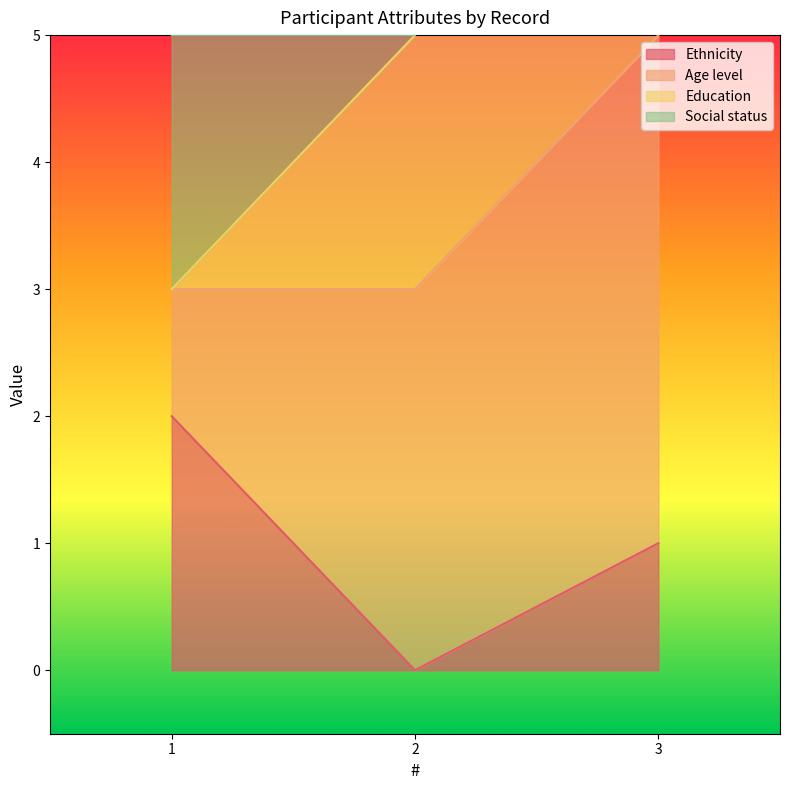

True or false: Ethnicity has a value of 3 at 1.

False